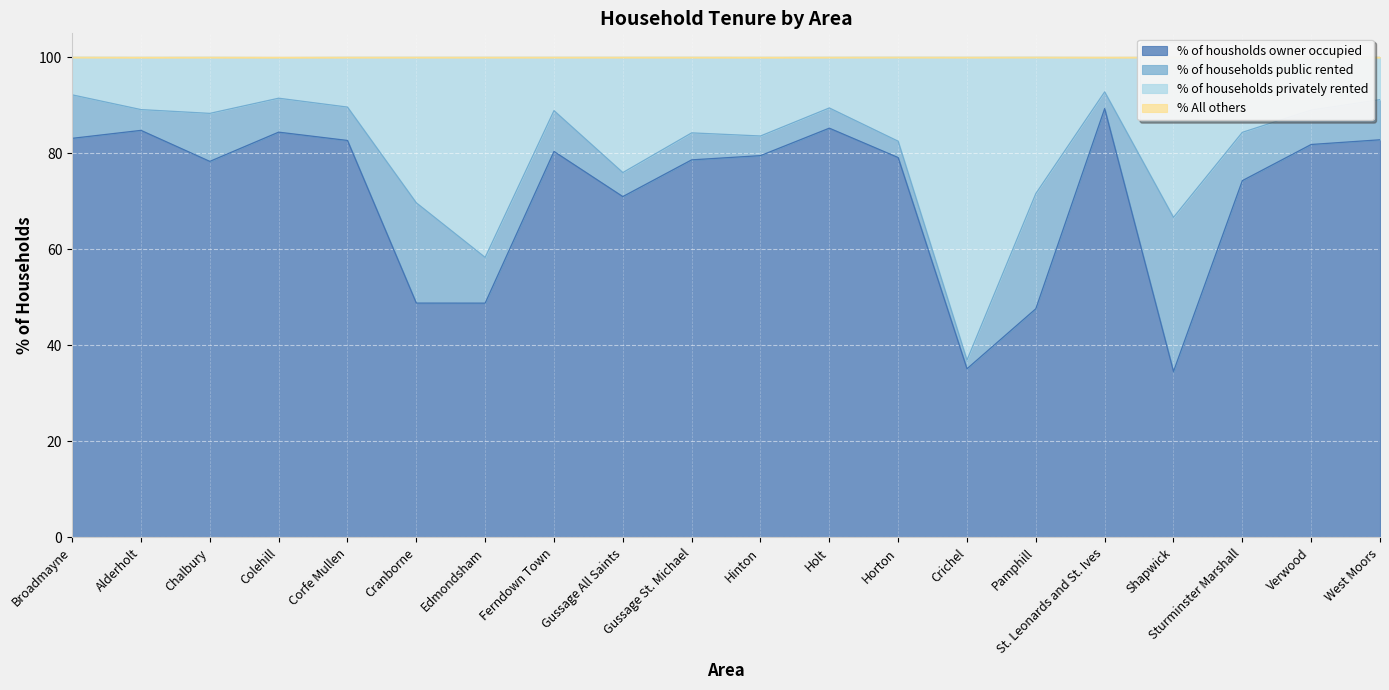

True or false: % of households privately rented has more than 0 points higher than both neighbors.

True